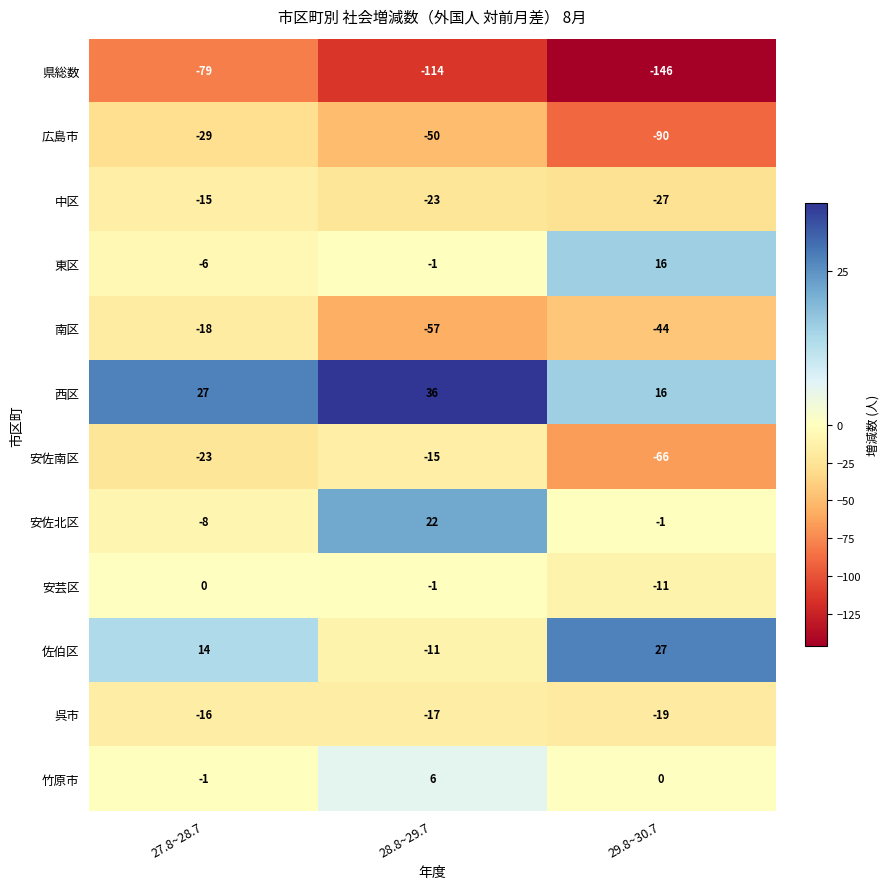

At which category is the sum across all series the highest?

27.8~28.7